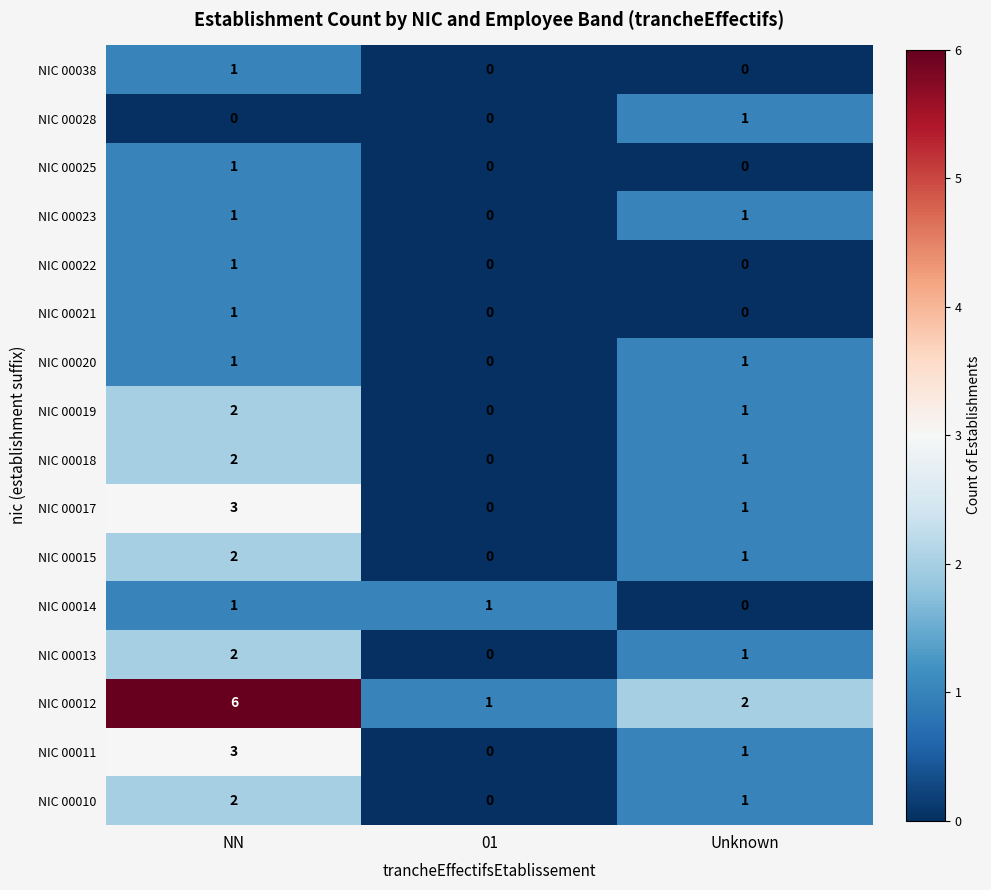

At how many categories does at least one series exceed 0?

3